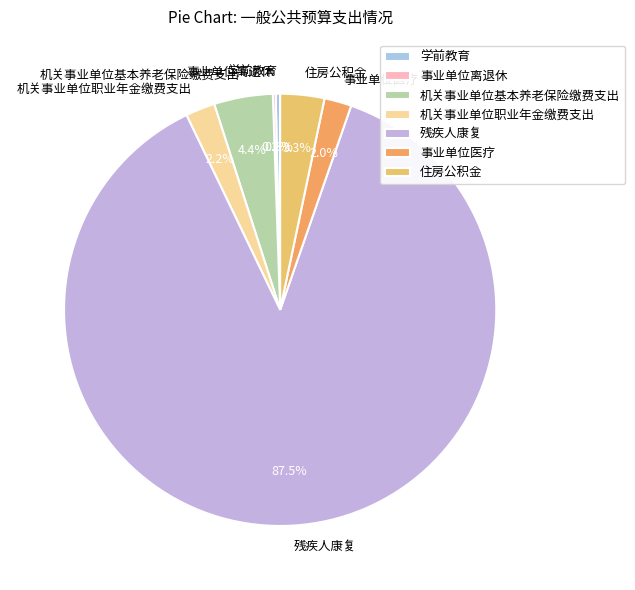

Which has a higher value, 机关事业单位职业年金缴费支出 or 机关事业单位基本养老保险缴费支出?

机关事业单位基本养老保险缴费支出